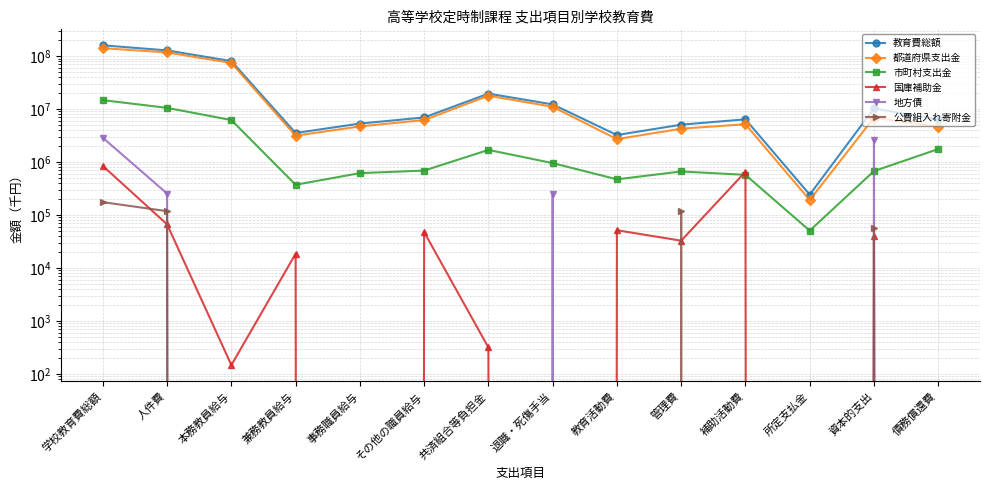

True or false: 地方債 has a value of 3654019 at 資本的支出.

False